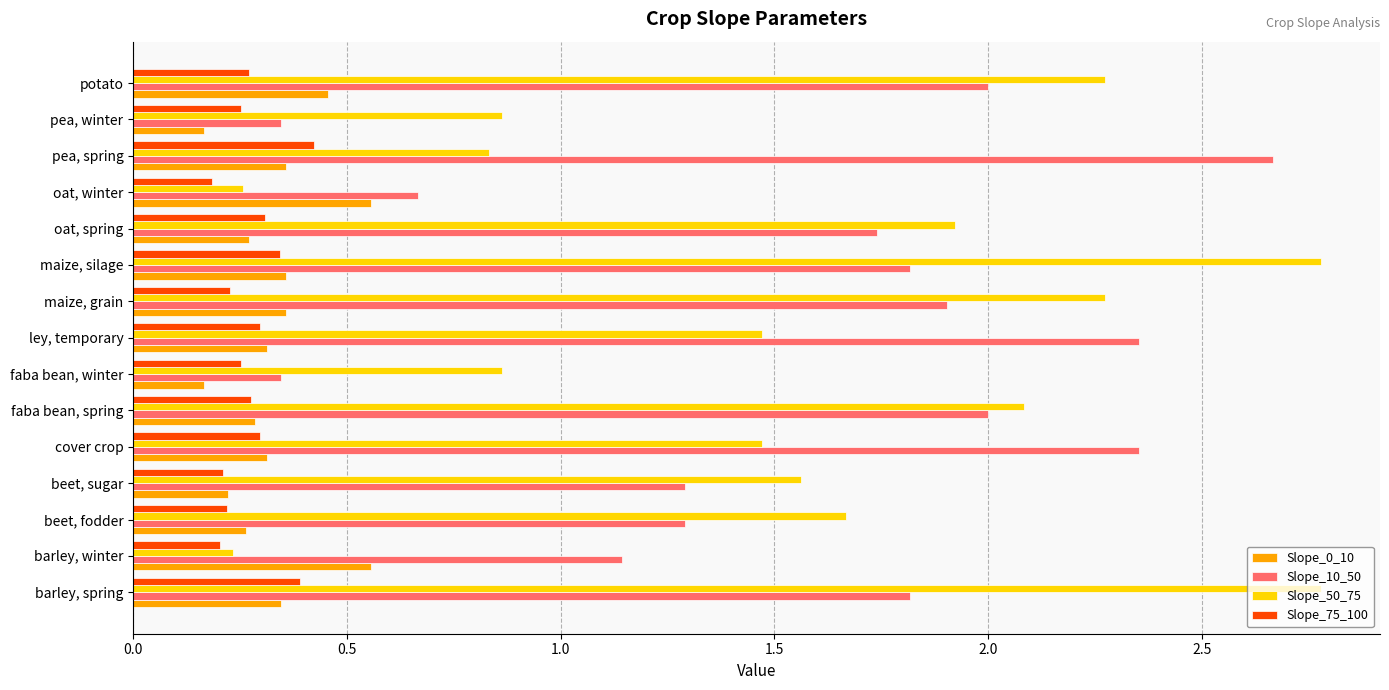

List the series in order of their peak value, lowest first.

Slope_75_100, Slope_0_10, Slope_10_50, Slope_50_75